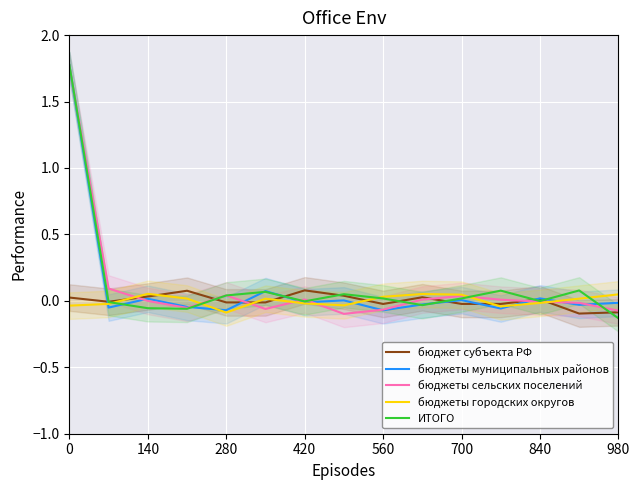

Reading left to right, list all the values displayed in this chart.

бюджет субъекта РФ: 0.0	-0.0	0.0	0.1	-0.0	-0.0	0.1	0.0	-0.0	0.0	-0.0	-0.0	0.0	-0.1	-0.1
бюджеты муниципальных районов: 1.8	-0.1	0.0	-0.0	-0.1	0.1	-0.0	0.0	-0.1	-0.0	0.0	-0.1	0.0	-0.0	-0.0
бюджеты сельских поселений: 1.8	0.1	-0.0	-0.1	0.0	-0.1	0.0	-0.1	-0.1	0.0	0.0	0.0	-0.0	-0.0	-0.1
бюджеты городских округов: -0.0	-0.0	0.1	0.0	-0.1	0.0	-0.0	-0.0	0.0	0.1	0.0	-0.0	-0.0	0.0	0.0
ИТОГО: 1.8	-0.0	-0.1	-0.1	0.0	0.1	-0.0	0.1	0.0	-0.0	0.0	0.1	-0.0	0.1	-0.1